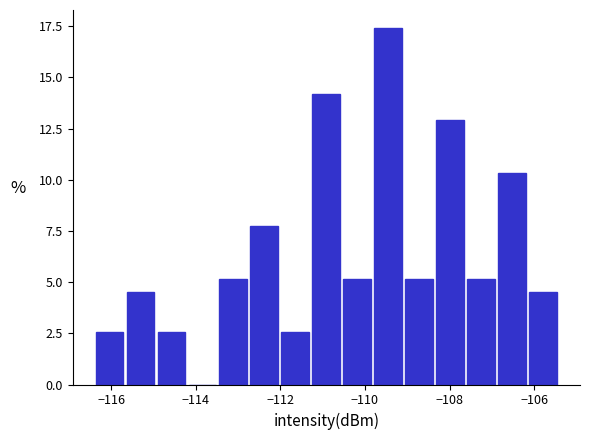

Read against the x-axis, roughly where is the centre of the tallest bar?

-109.4